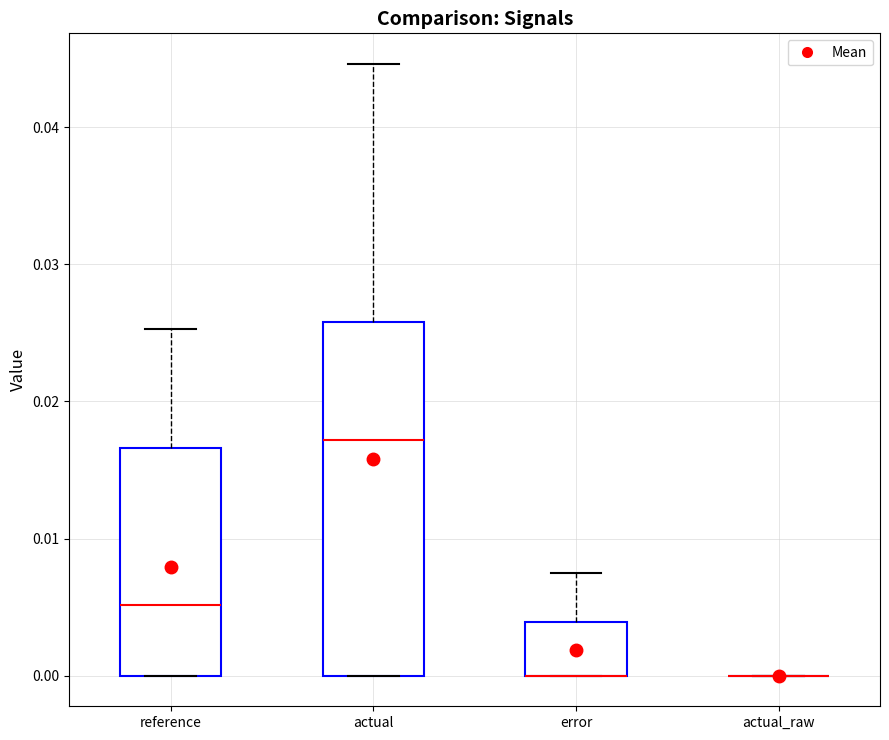

Where is the lower edge of the box for actual on the y-axis? The values are not printed on the chart, so give them approximately, as read against the axis.

0.000